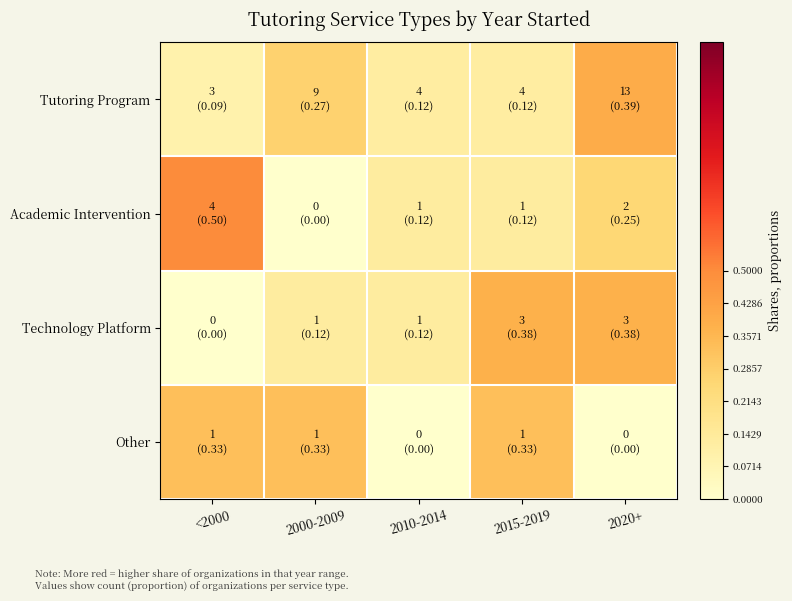

Reading left to right, what are all the values shown in this chart?

Tutoring Program: <2000=0.1	2000-2009=0.3	2010-2014=0.1	2015-2019=0.1	2020+=0.4
Academic Intervention: <2000=0.5	2000-2009=0.0	2010-2014=0.1	2015-2019=0.1	2020+=0.2
Technology Platform: <2000=0.0	2000-2009=0.1	2010-2014=0.1	2015-2019=0.4	2020+=0.4
Other: <2000=0.3	2000-2009=0.3	2010-2014=0.0	2015-2019=0.3	2020+=0.0